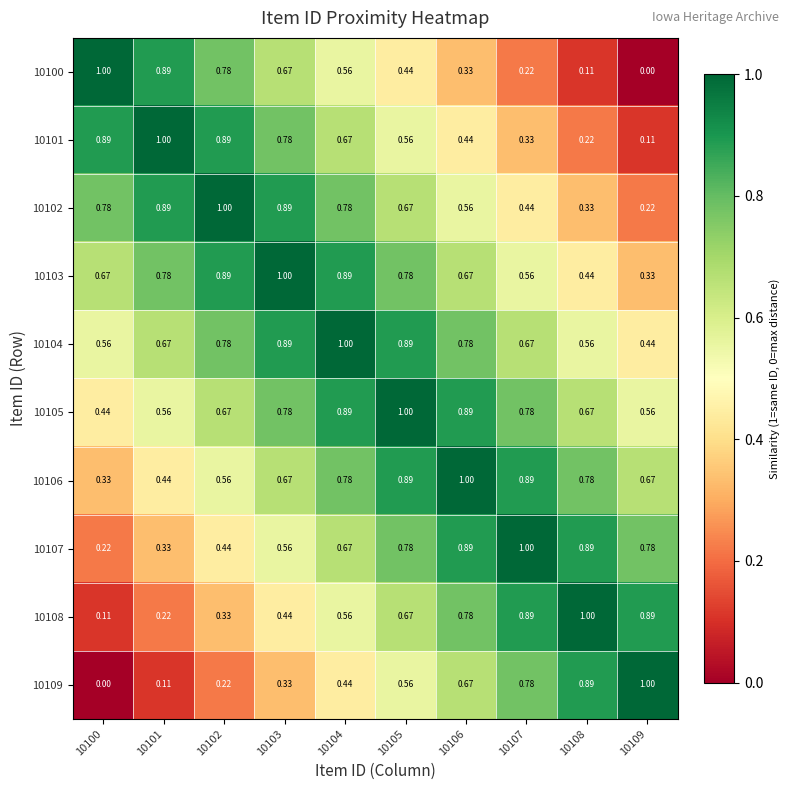

Is the value of 10109 at 10102 greater than the value of 10108 at 10100?

Yes